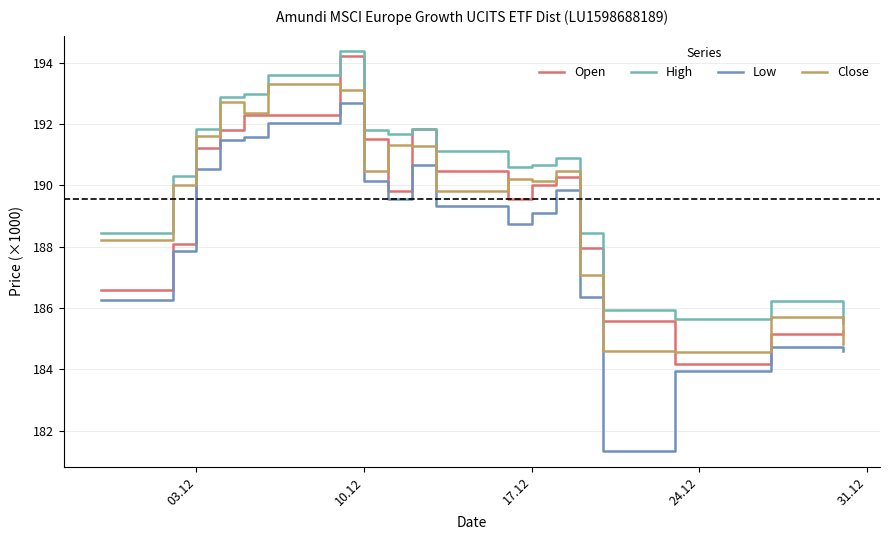

What is the difference between the maximum and minimum values in the Close series?

8.7